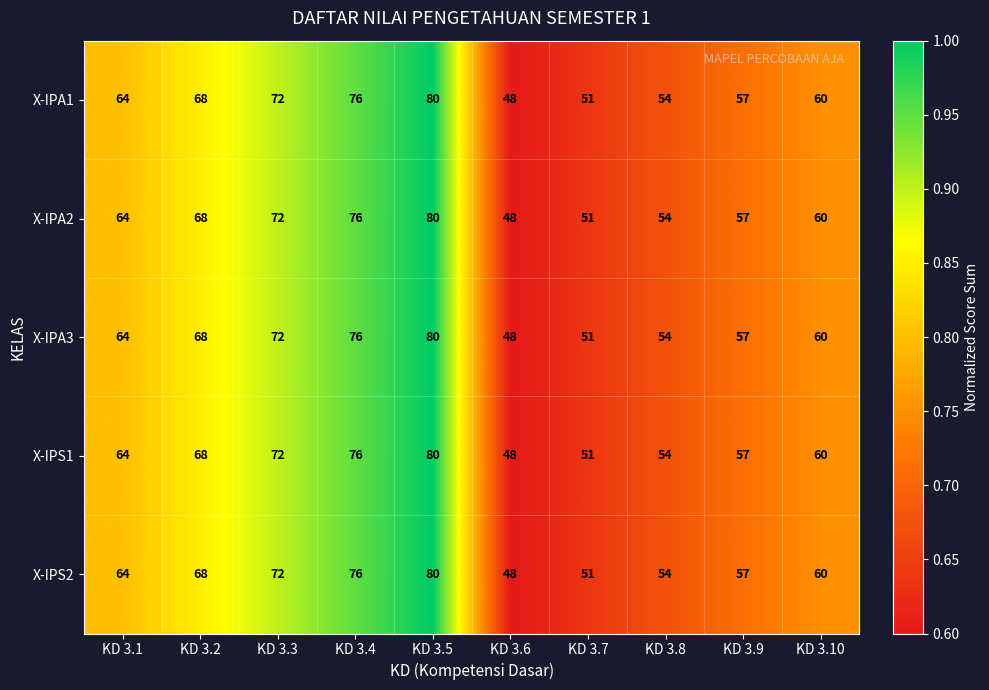

Is the value of X-IPA3 at KD 3.3 greater than the value of X-IPA1 at KD 3.4?

No